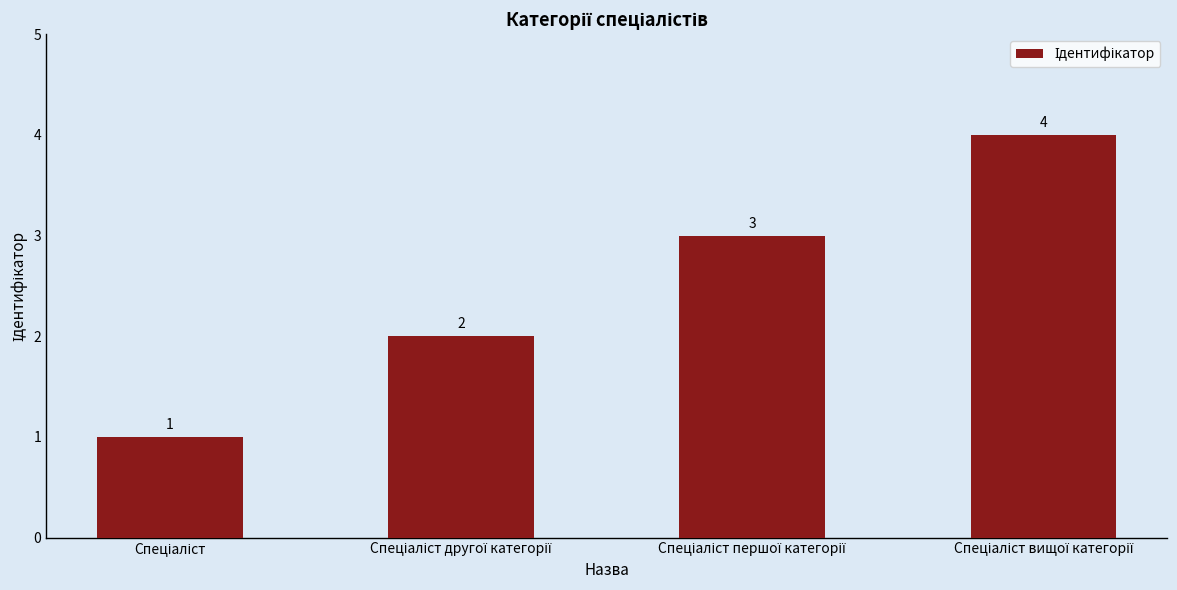

What is the value of the 3rd bar from the left?

3